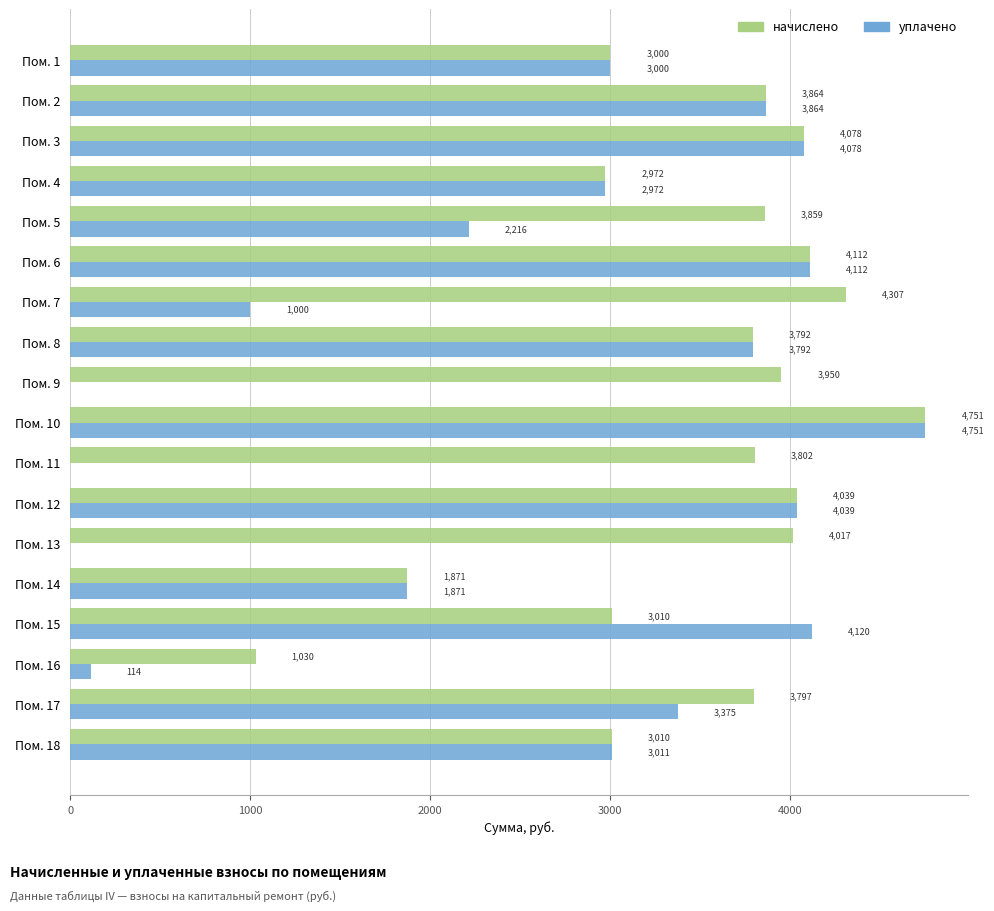

Is the value of уплачено at Пом. 6 greater than the value of начислено at Пом. 12?

Yes